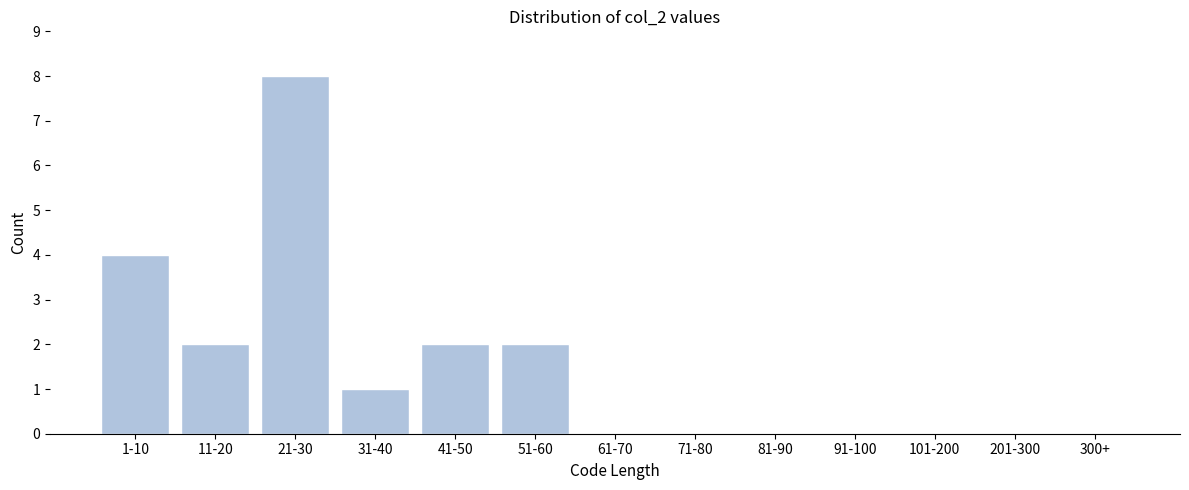

Reading right to left, transcribe all the data shown in this chart.

300+=0	201-300=0	101-200=0	91-100=0	81-90=0	71-80=0	61-70=0	51-60=2	41-50=2	31-40=1	21-30=8	11-20=2	1-10=4